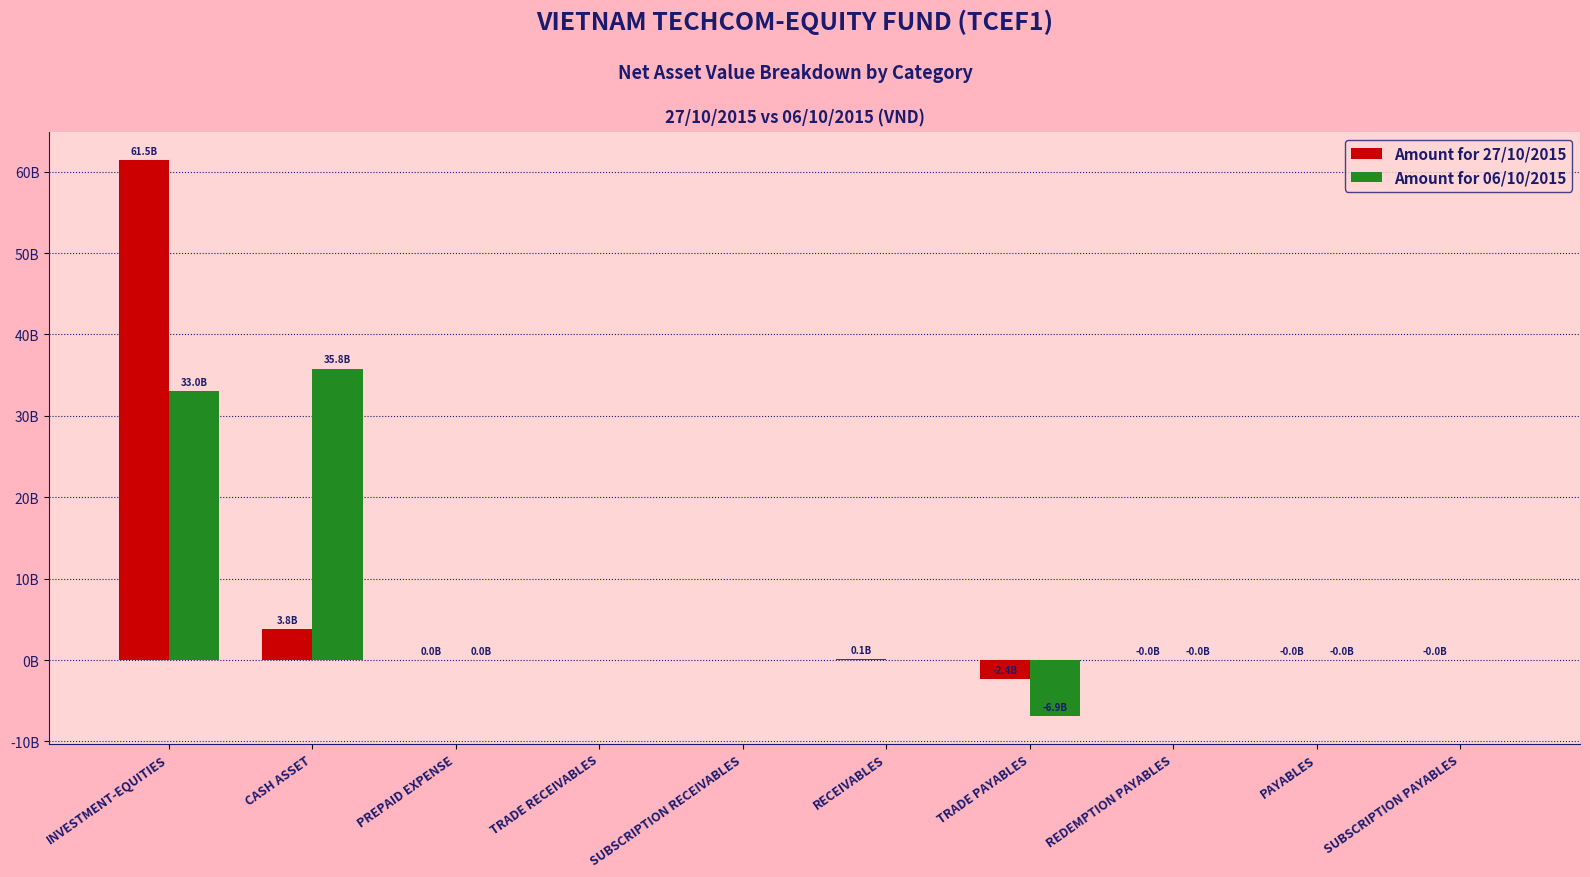

Between TRADE RECEIVABLES and TRADE PAYABLES, which series saw the biggest shift?

Amount for 06/10/2015